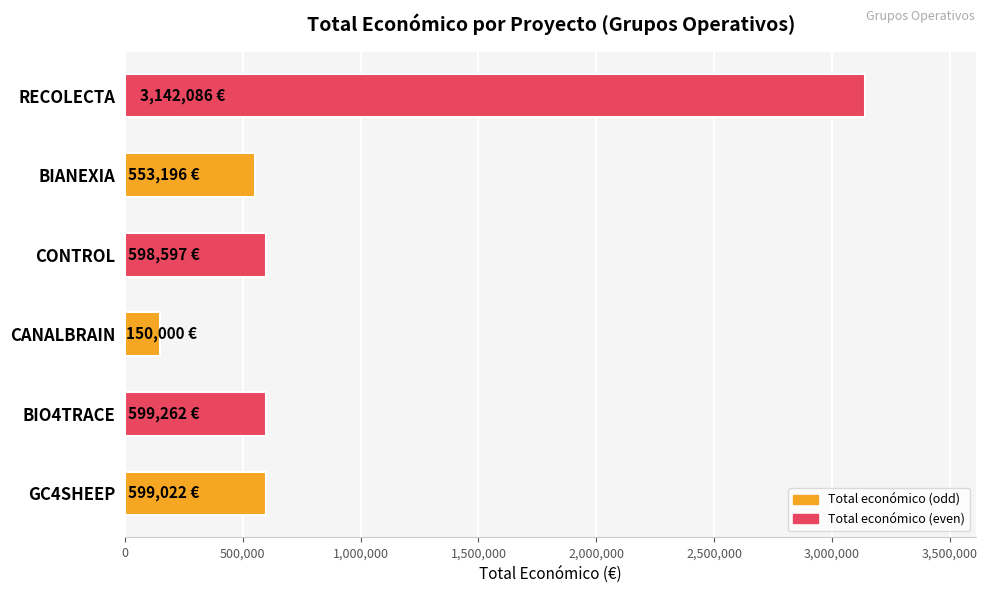

Which category has the lowest value across all series?

CANALBRAIN